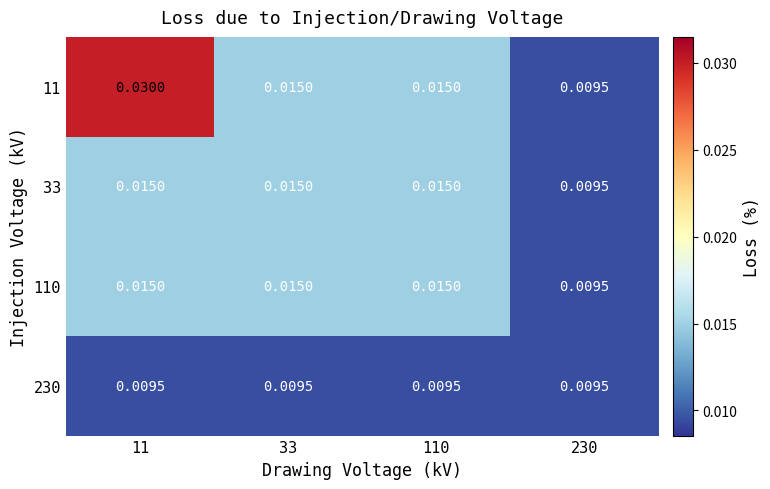

Is the value of 230 at 33 greater than the value of 11 at 11?

No